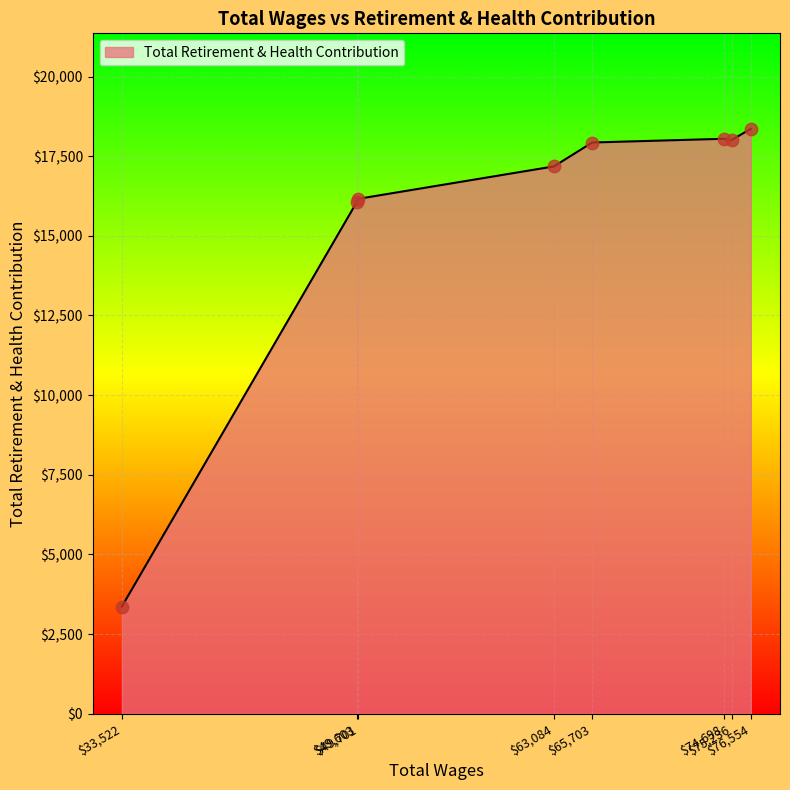

What is the greatest value displayed?

18357